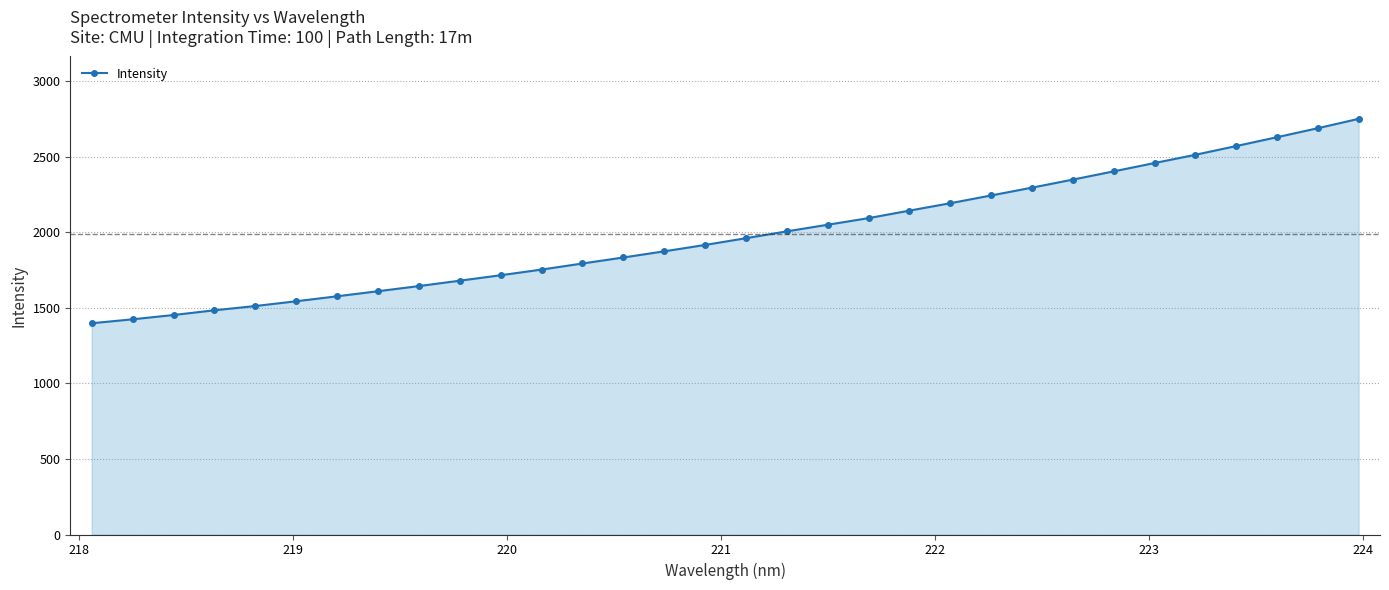

What is the greatest value displayed?

2750.6